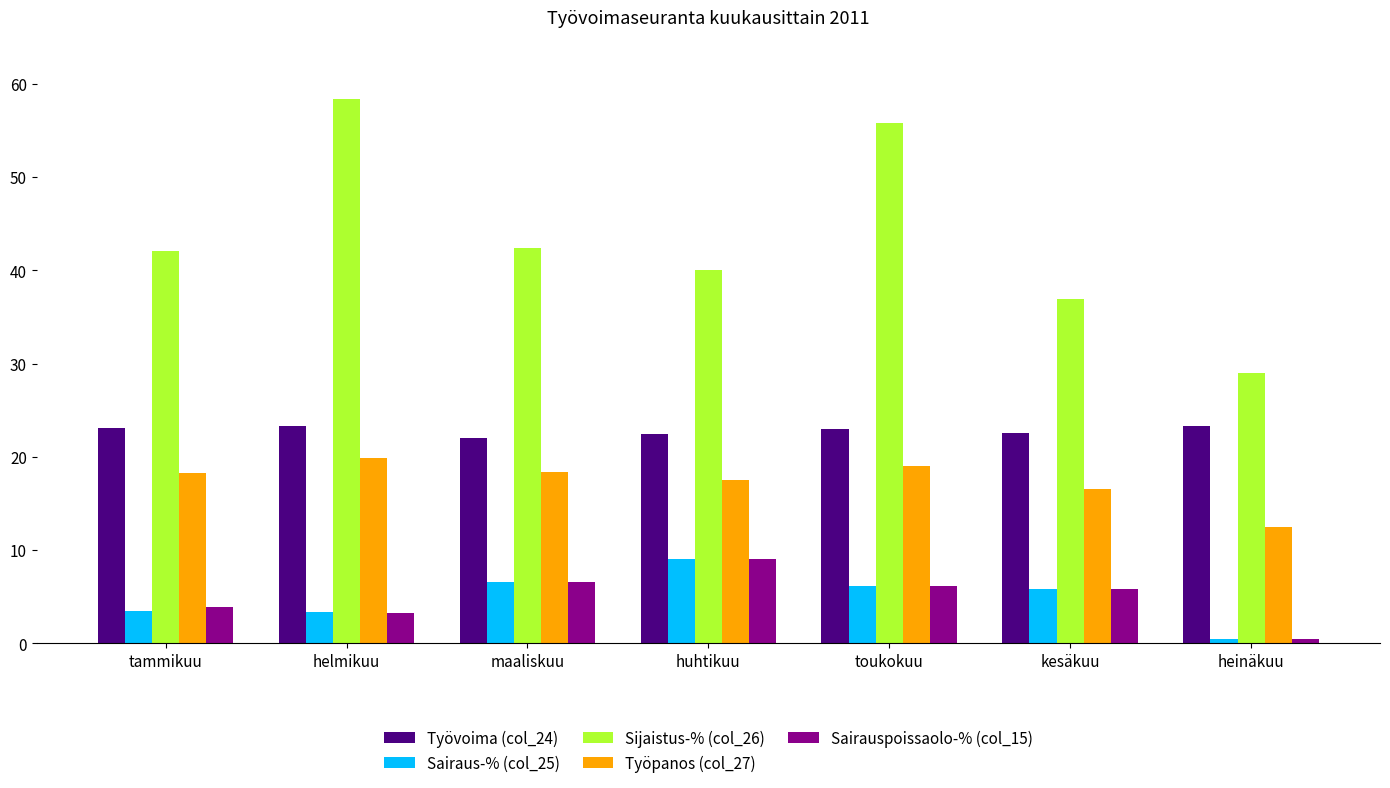

Which series has the largest total across all categories?

Sijaistus-% (col_26)